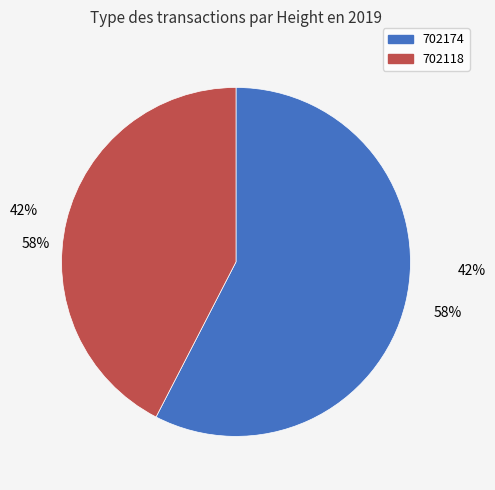

What percentage is the 702118 slice, to the nearest percent?

42%